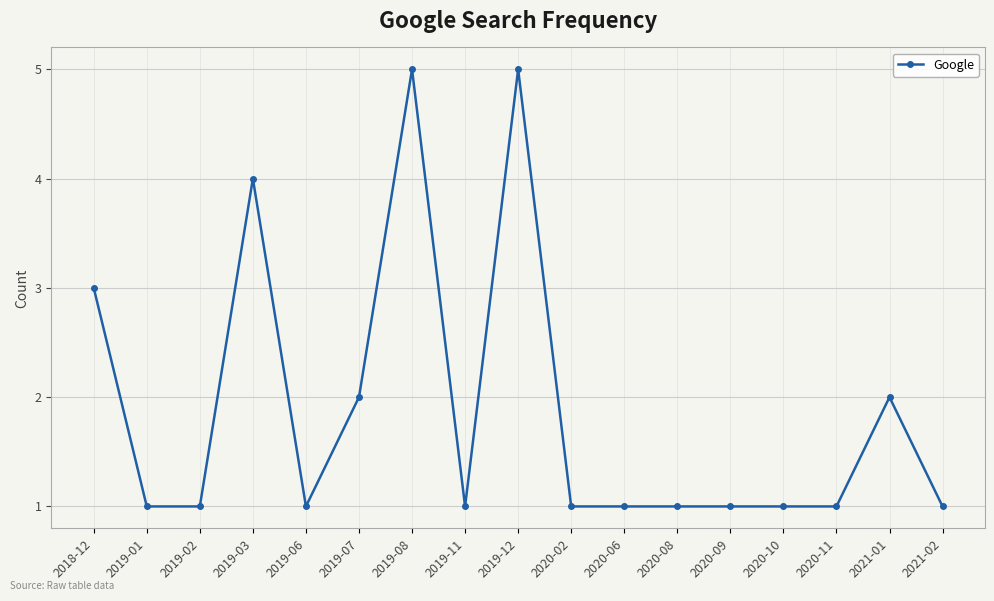

What value does the data have at 2020-06?

1